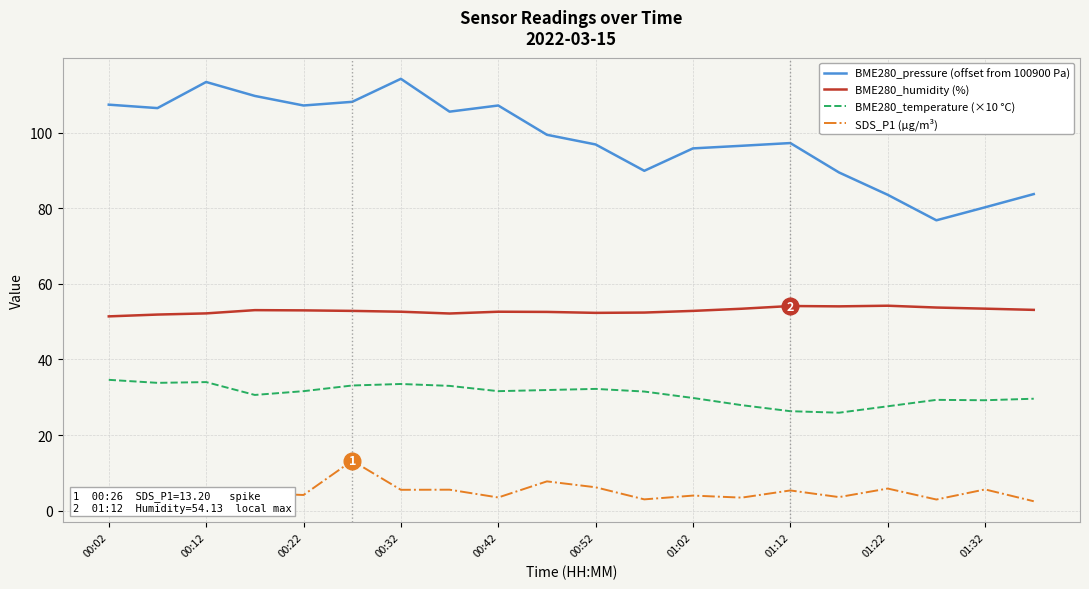

What is the difference between the maximum and minimum values in the BME280_temperature (×10 °C) series?

8.7